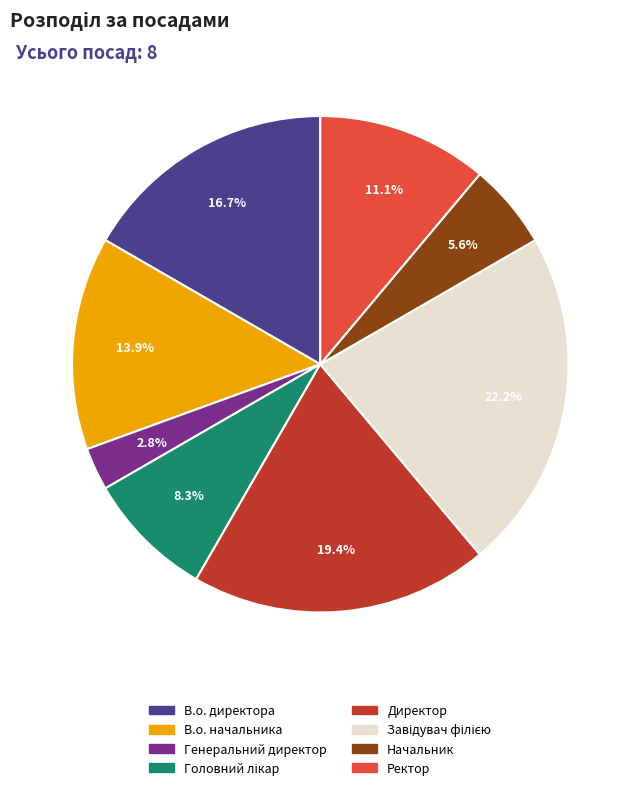

To the nearest percent, what is the average slice percentage?

12%